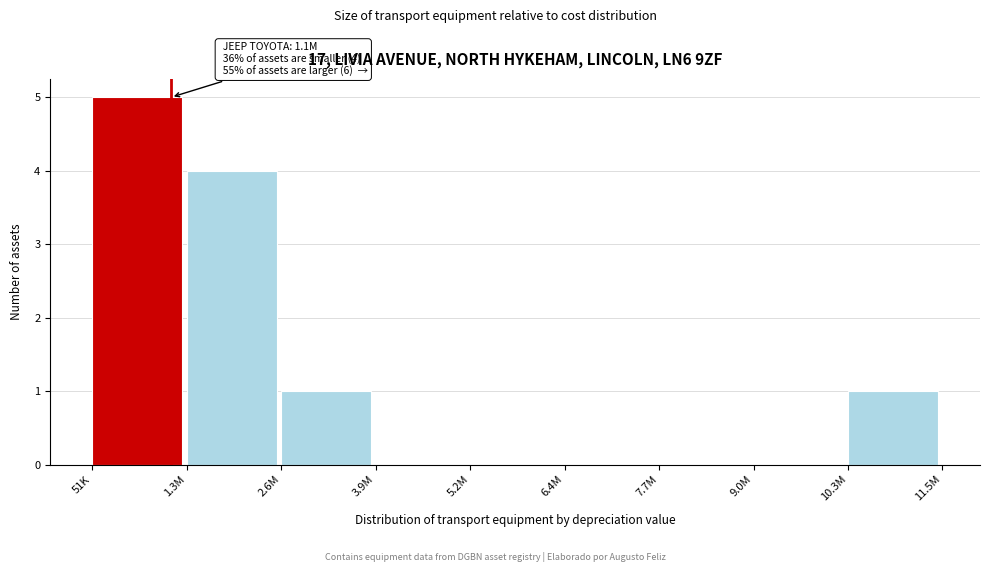

Reading left to right, list all the values displayed in this chart.

51K=5	1.3M=4	2.6M=1	3.9M=0	5.2M=0	6.4M=0	7.7M=0	9.0M=0	10.3M=1